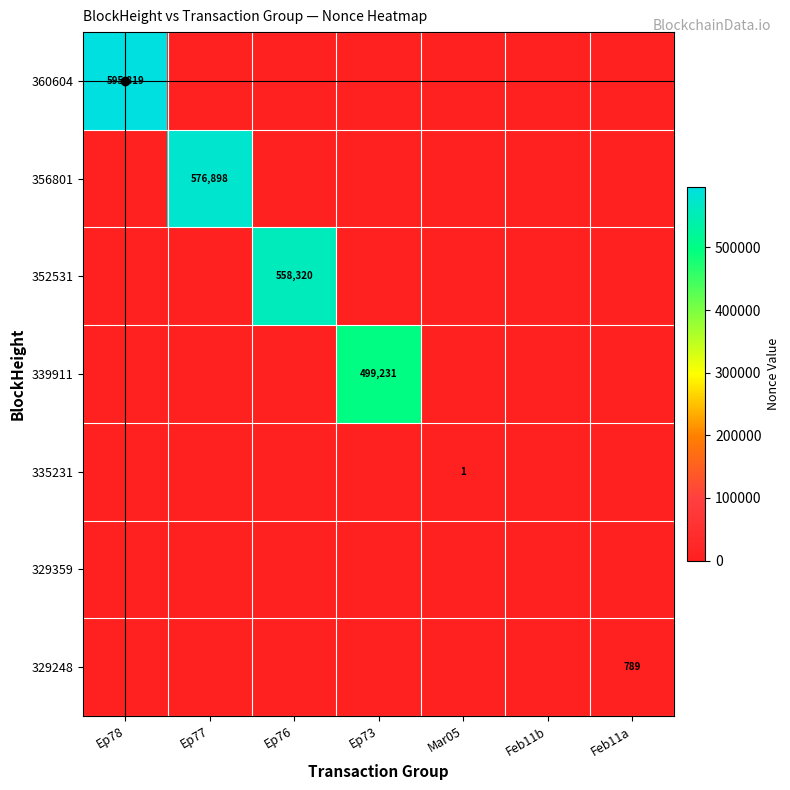

True or false: 339911 has a value of 499231 at Ep73.

True